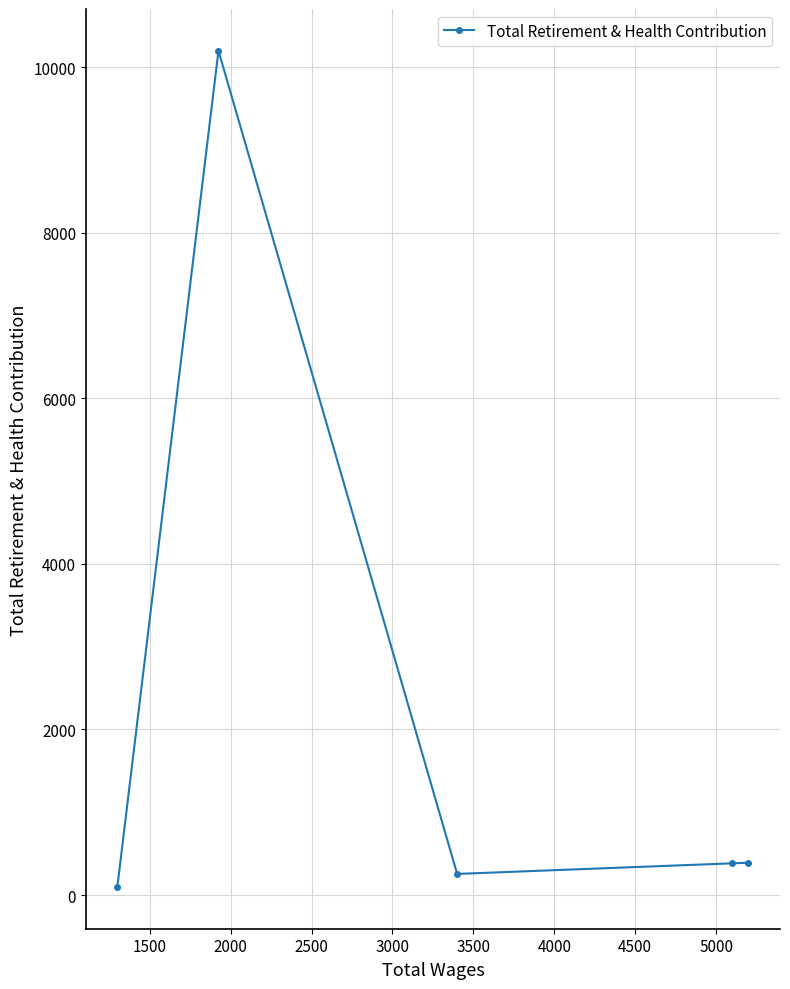

What is the average value?

2265